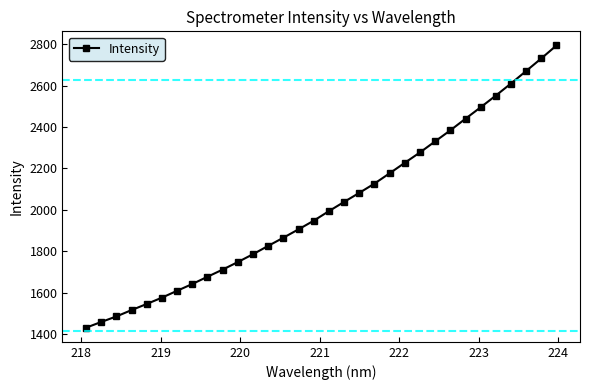

What is the smallest value displayed?

1430.2